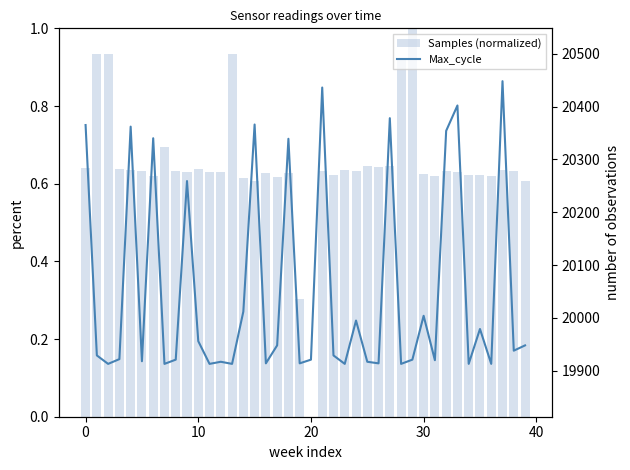

What is the label of the 19th bar from the right?

21